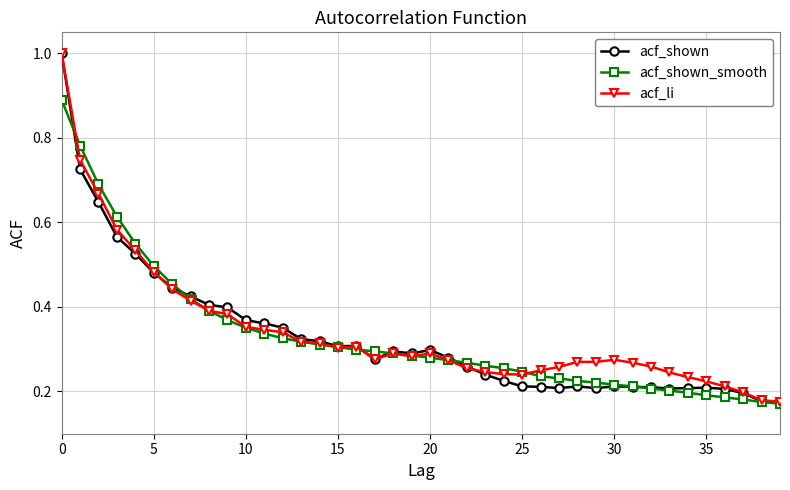

At how many categories does at least one series exceed 0?

40